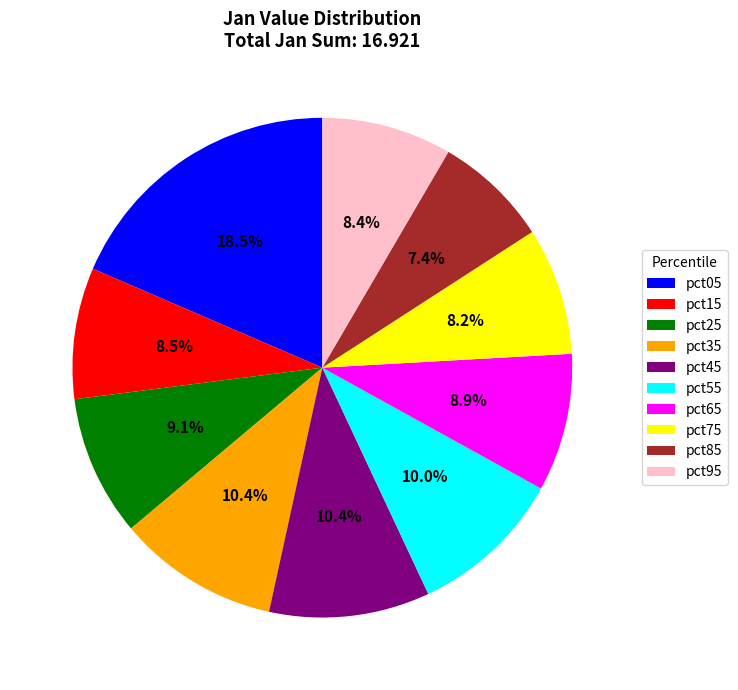

Which slice is the smallest?

pct85